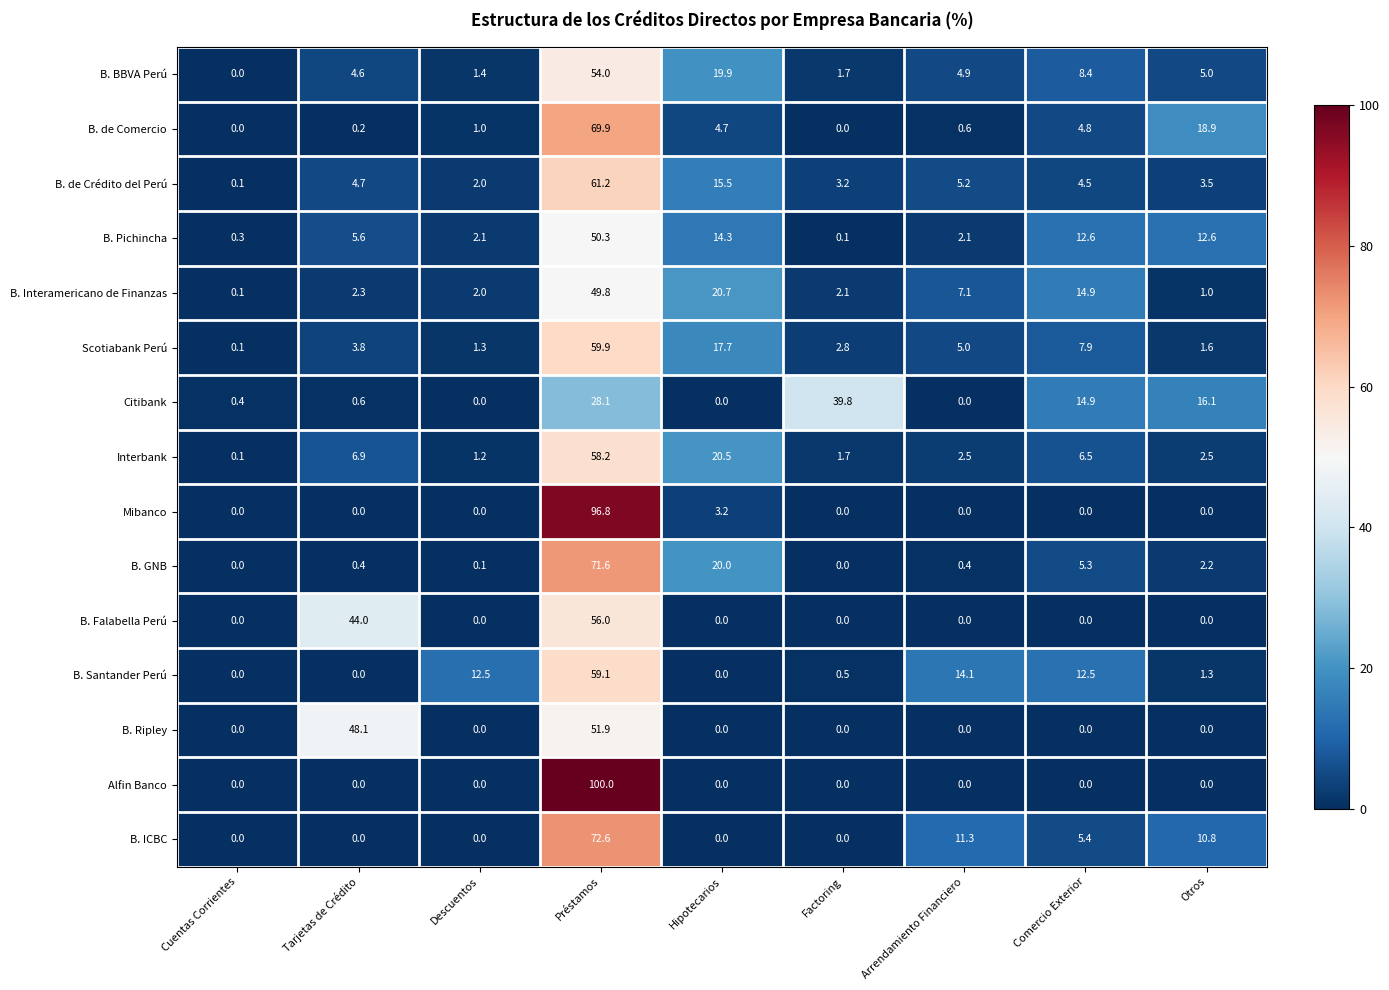

Which category has the highest value in the B. Ripley series?

Préstamos